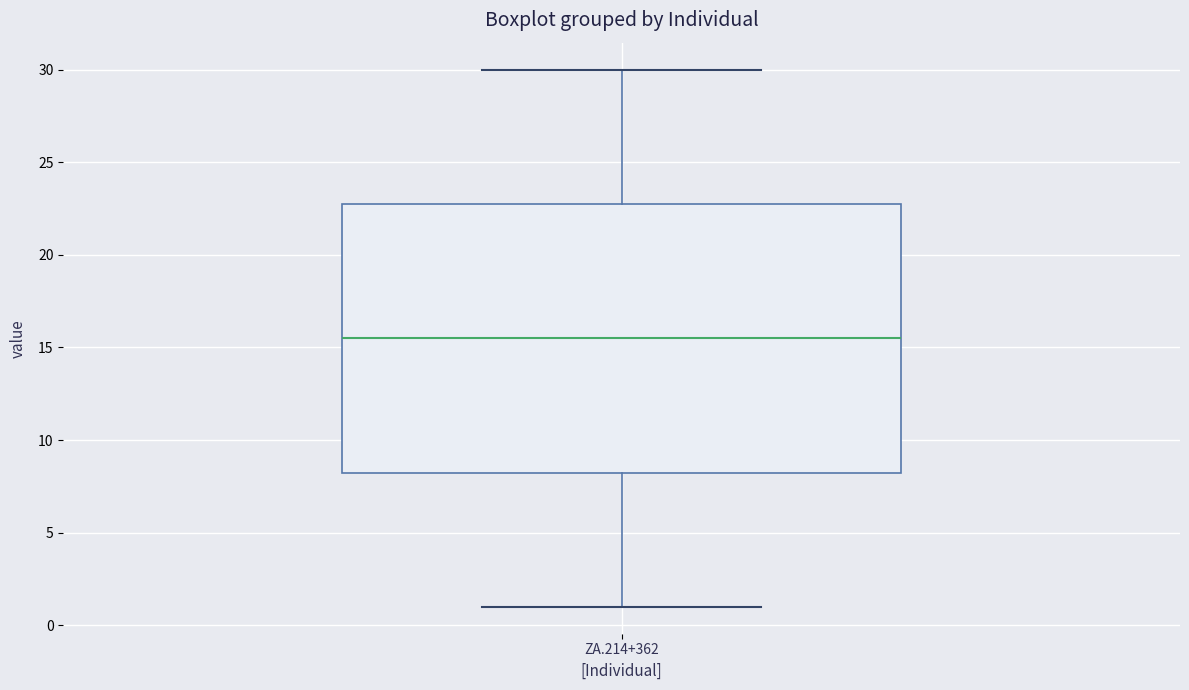

Transcribe this box plot: give where the median line is, the range the box spans, and where the two whiskers end, as read against the y-axis. The values are not printed on the chart, so give them approximately, as read against the axis.

median 15.5, box 8.5 to 23.0, whiskers 1.0 to 30.0